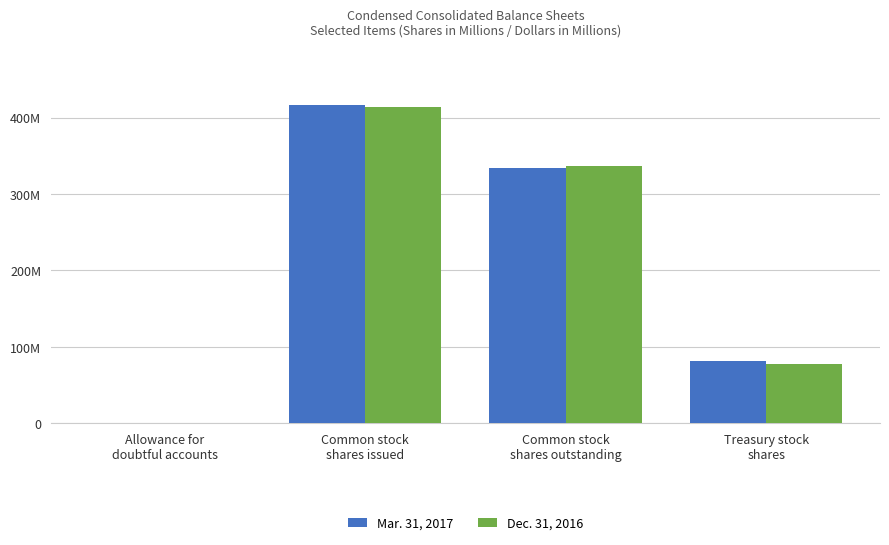

The Mar. 31, 2017 series shows 3 at Allowance for
doubtful accounts. True or false?

True